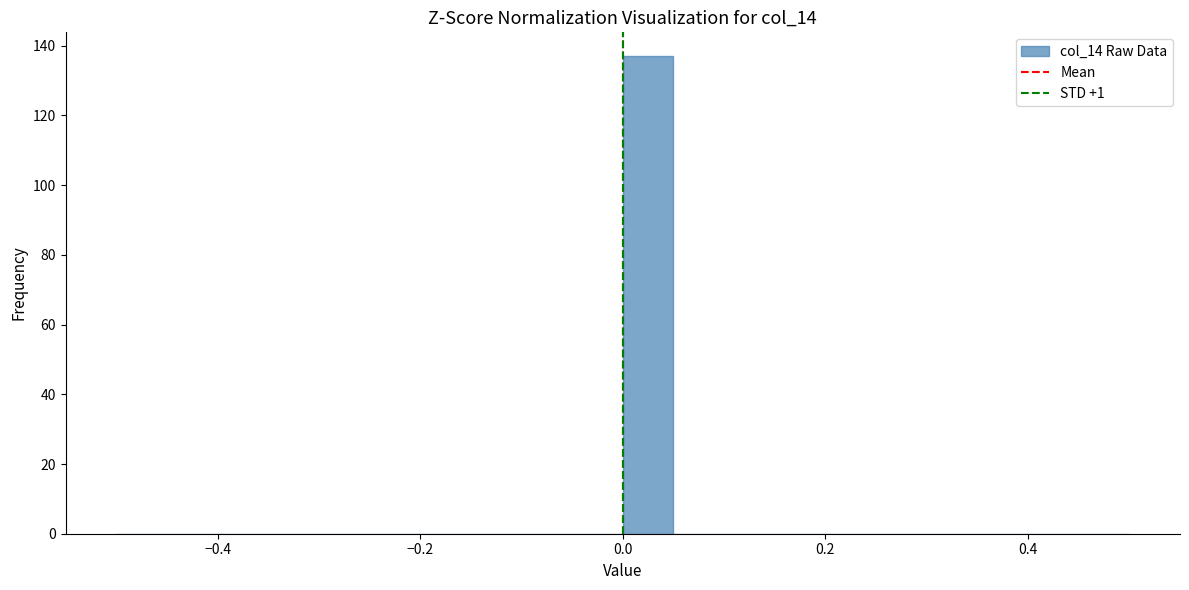

Read against the x-axis, roughly where is the centre of the tallest bar?

0.02